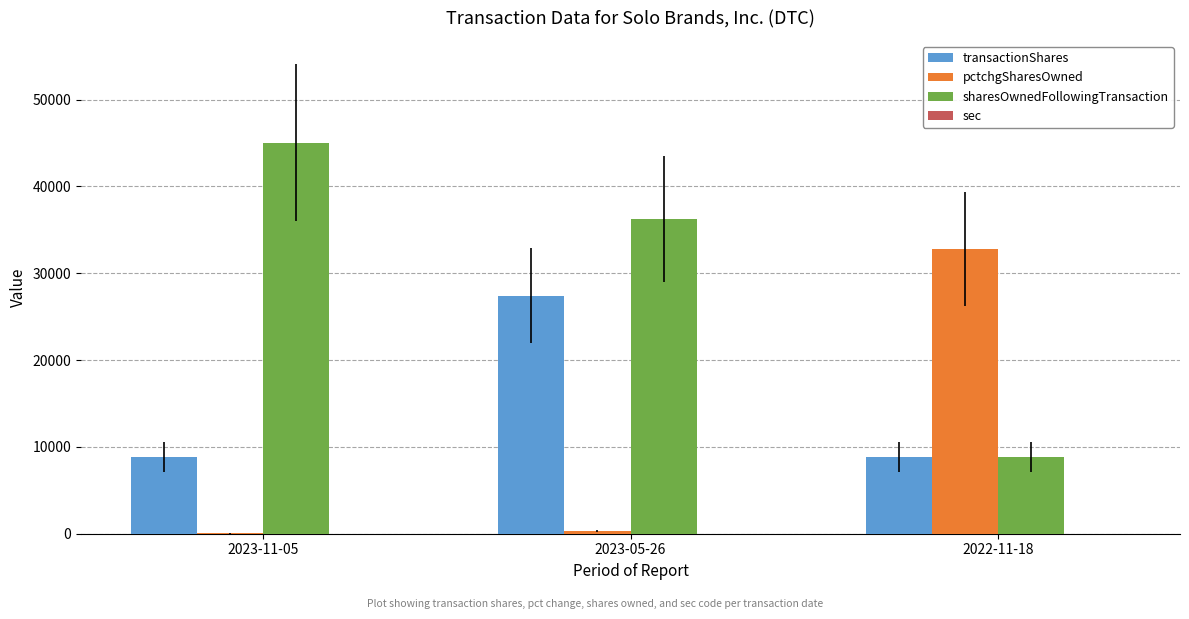

What is the greatest value displayed?

45060